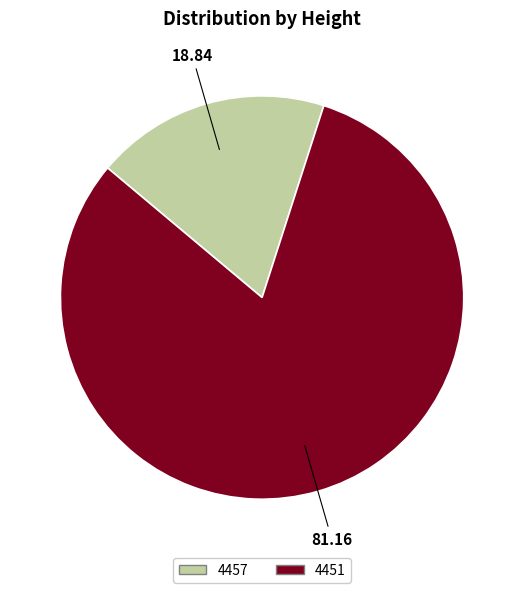

True or false: 4451 accounts for 81% of the total.

True